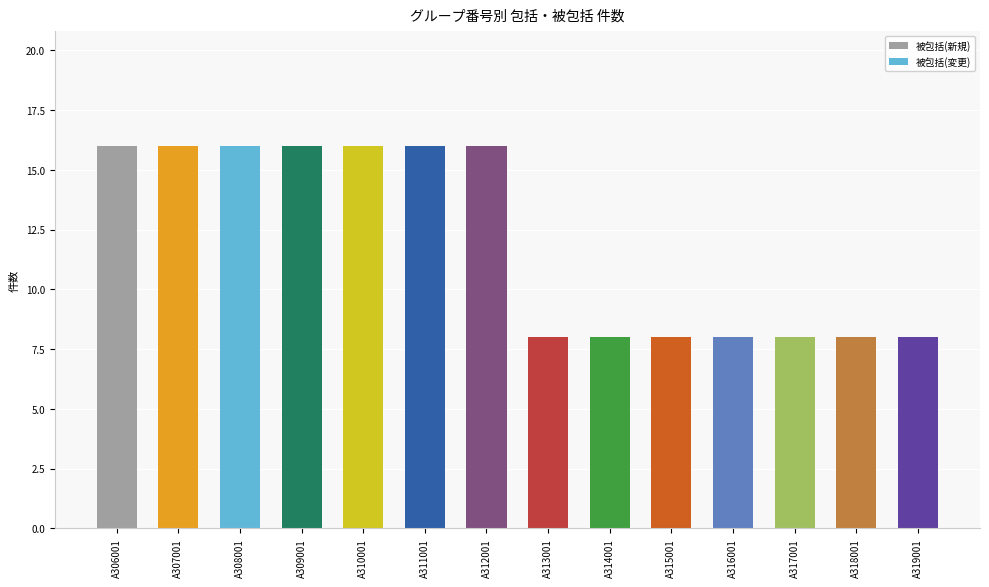

What is the minimum value shown in the chart?

8